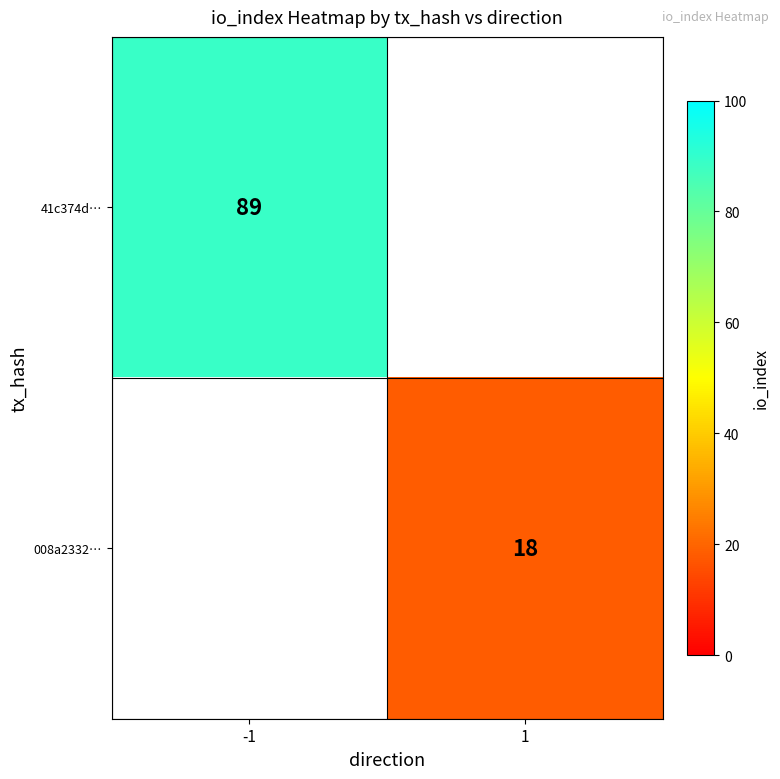

Is it true that 008a2332… equals 11 at 1?

False